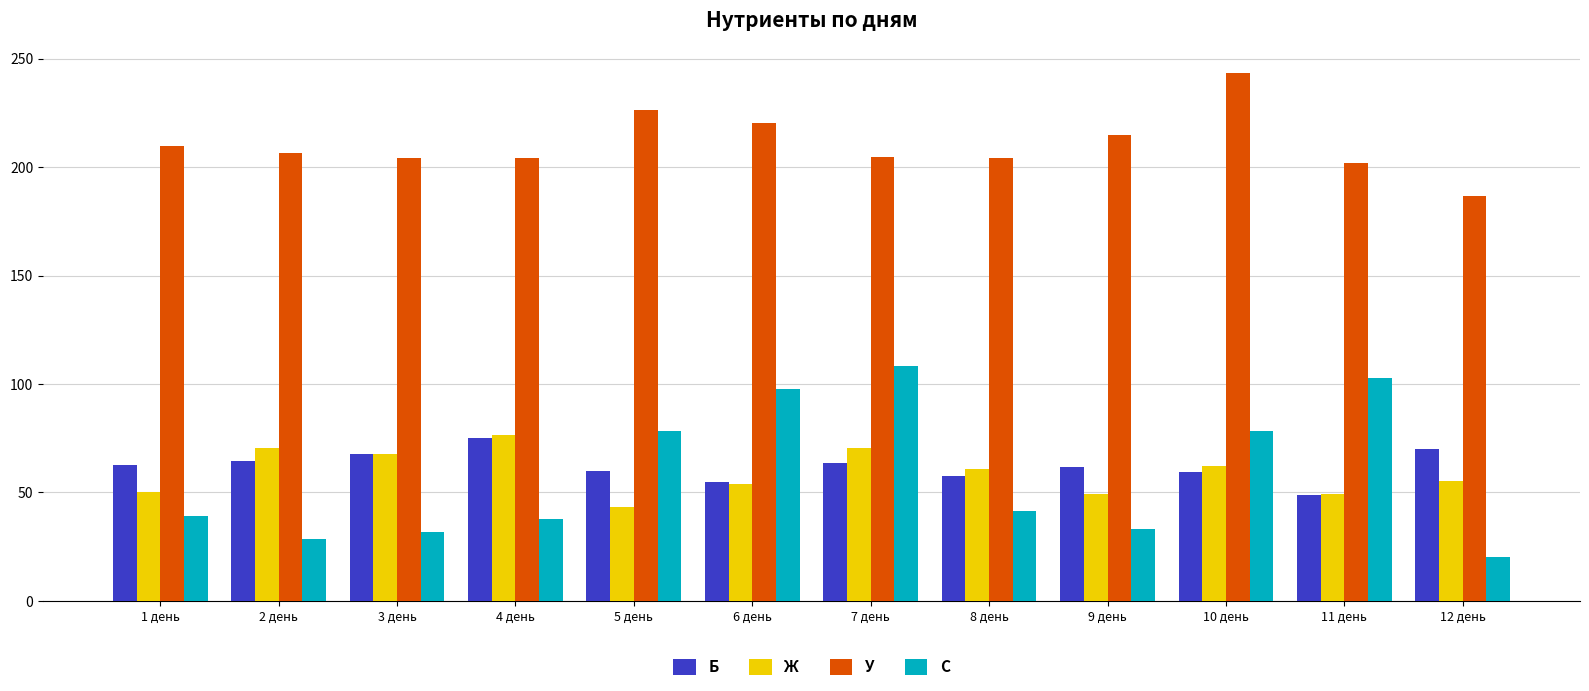

Read the Б value at 9 день.

61.7